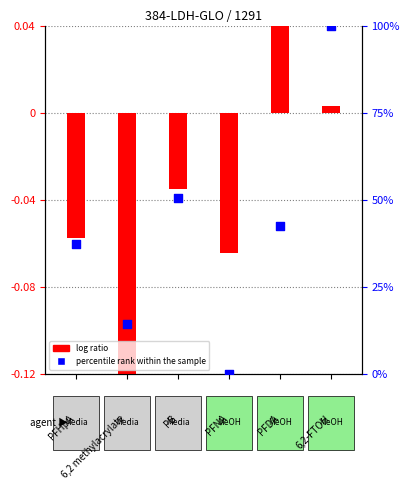

What is the total value across all series at 6,2 methylacrylate?

14.3